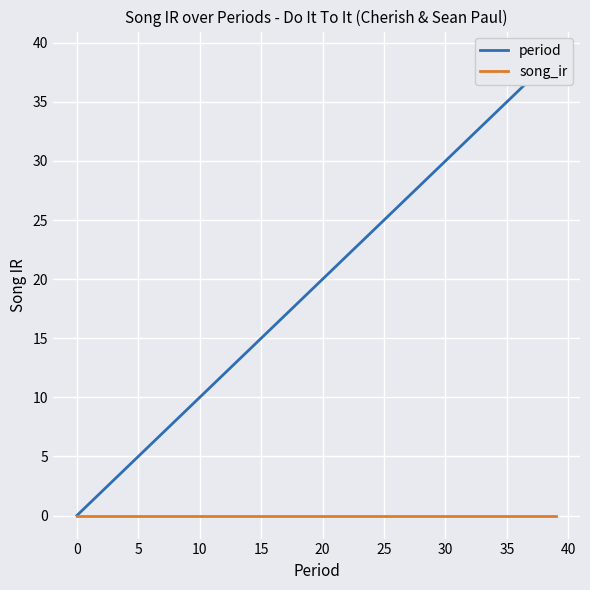

The period series shows 9 at 37. True or false?

False